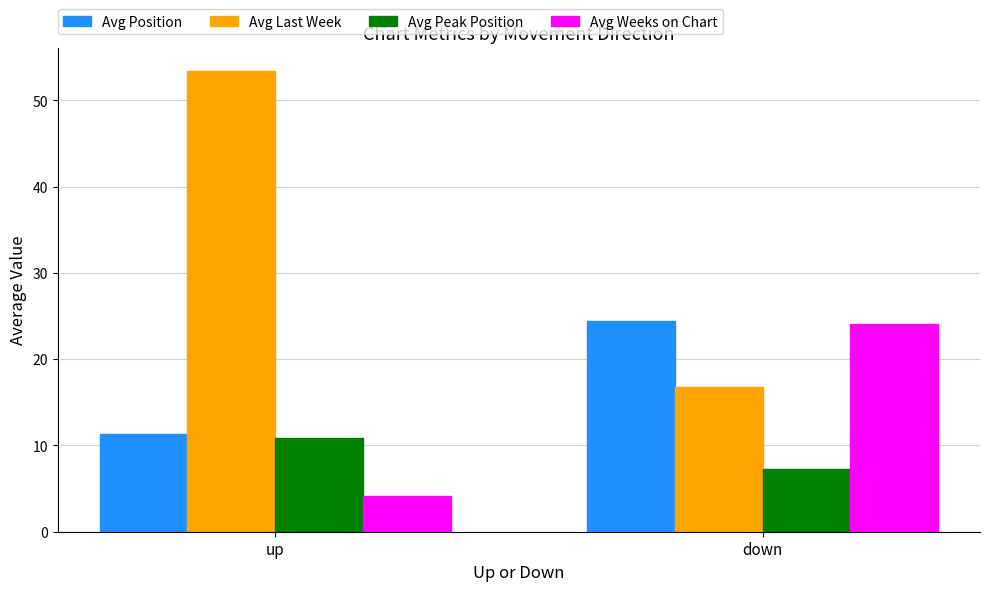

Is the value of Avg Peak Position at down greater than the value of Avg Position at down?

No